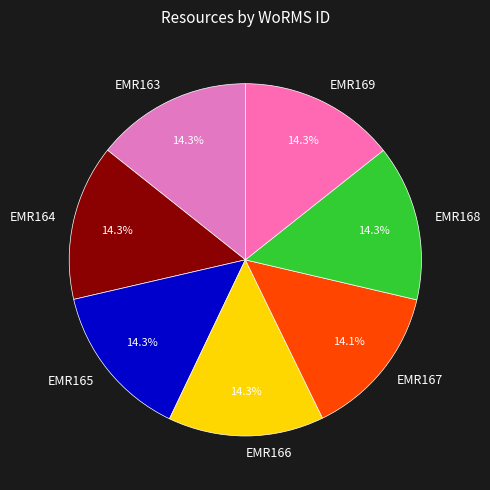

How much of the chart is everything except EMR163?

85.7%